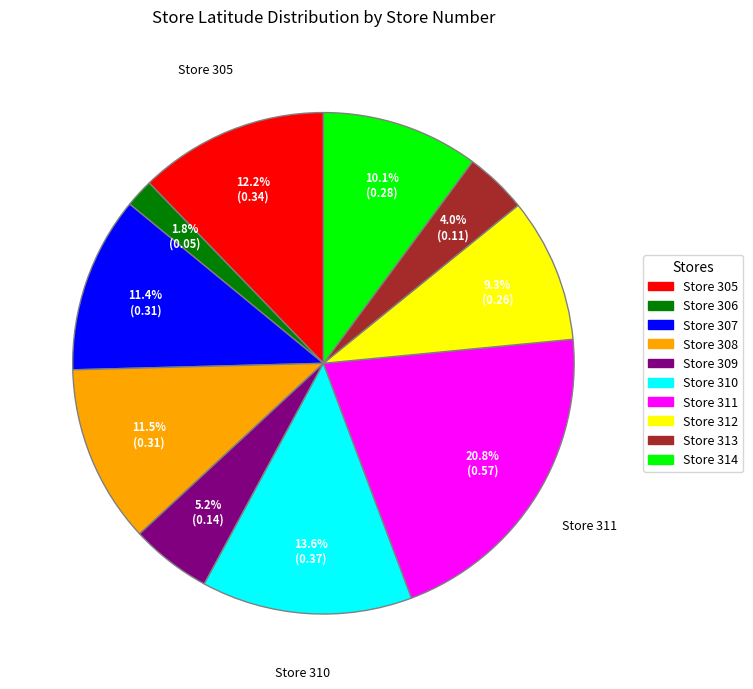

Does any single category account for the majority?

No